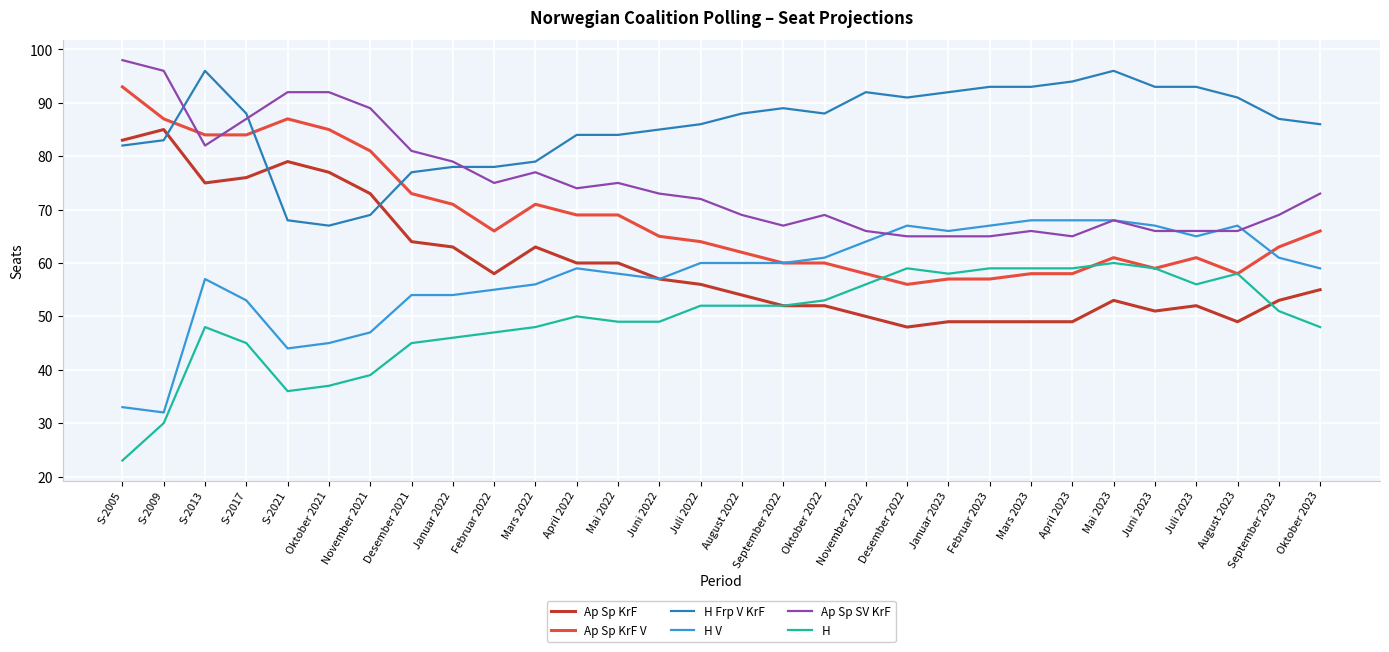

Is this an area chart (filled region under the line)?

No